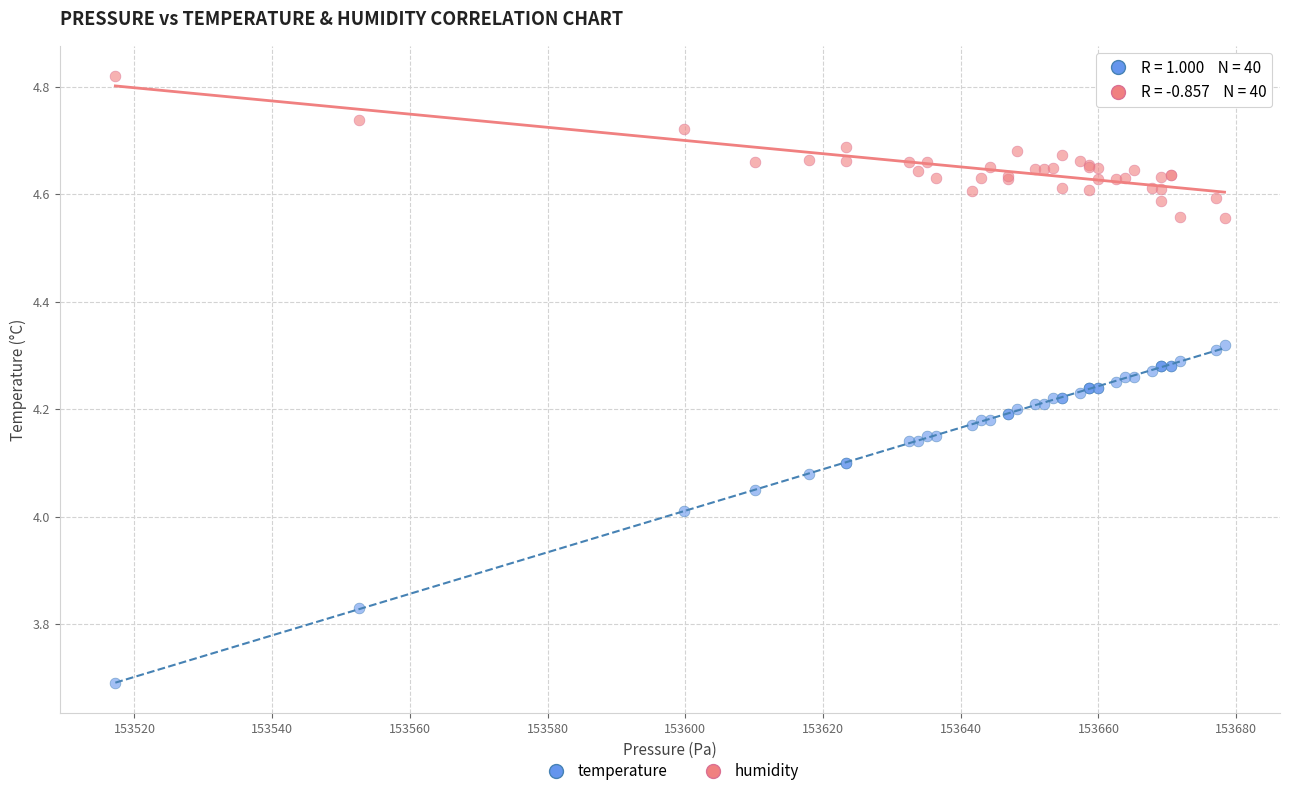

Which series contains the highest Y value?

humidity